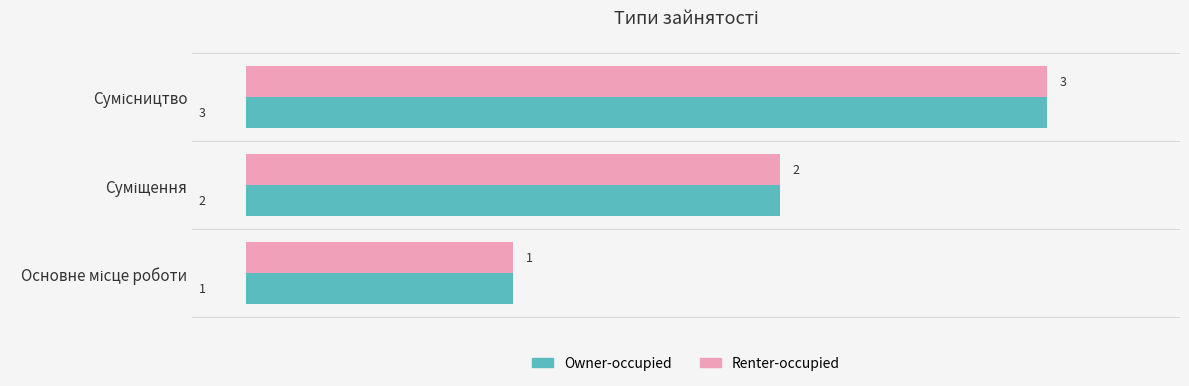

What is the sum of all Owner-occupied values?

6